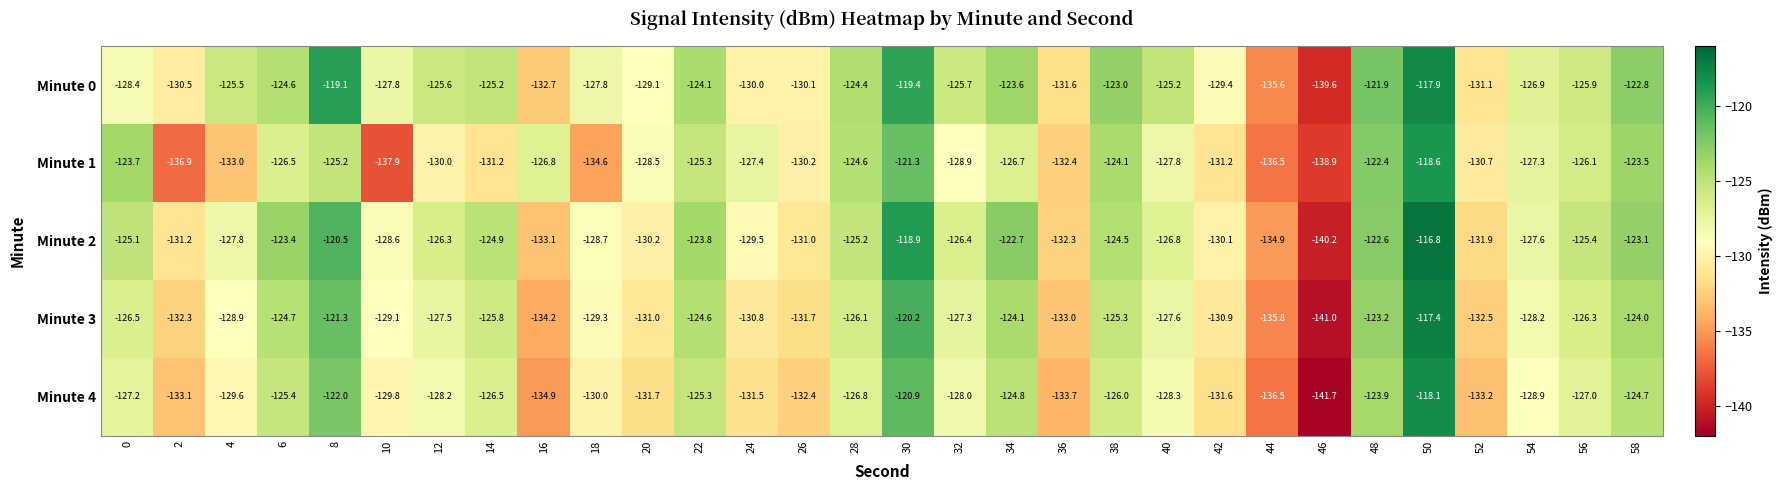

At which label is Minute 1 closest to -128?

40